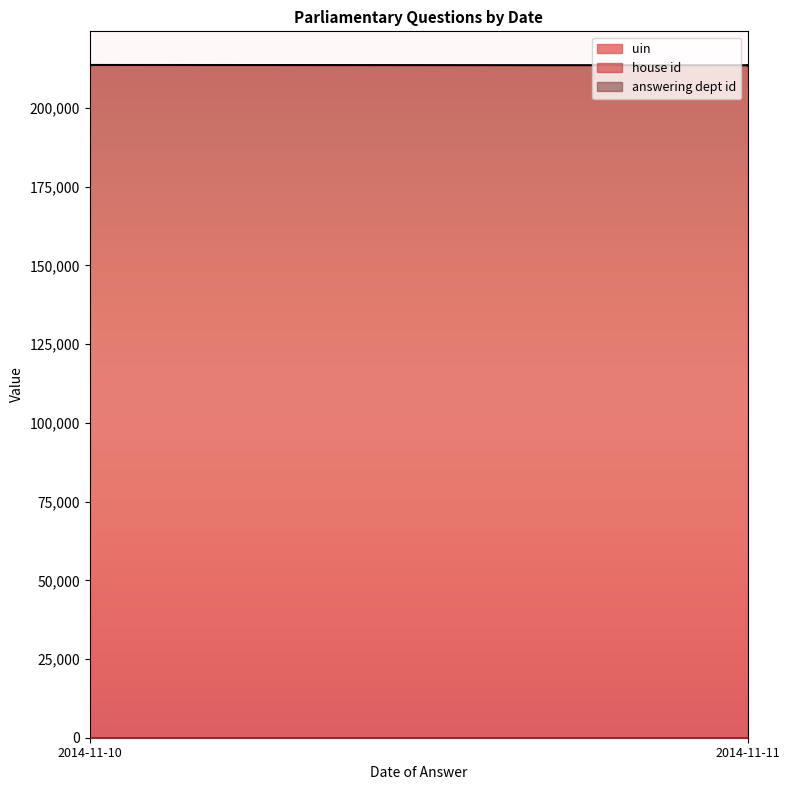

What is the value of the uin point at the 2nd from the left?

213690